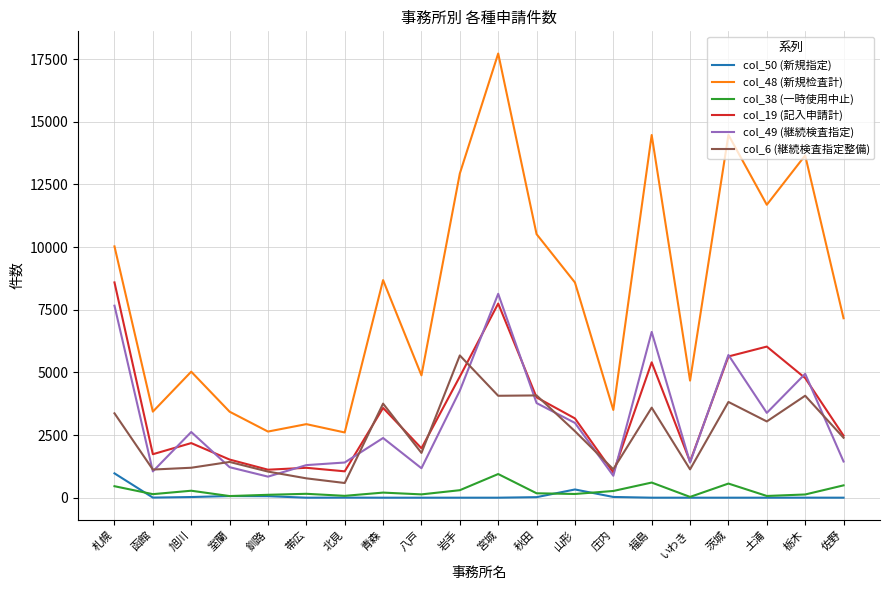

What is the greatest value displayed?

17725